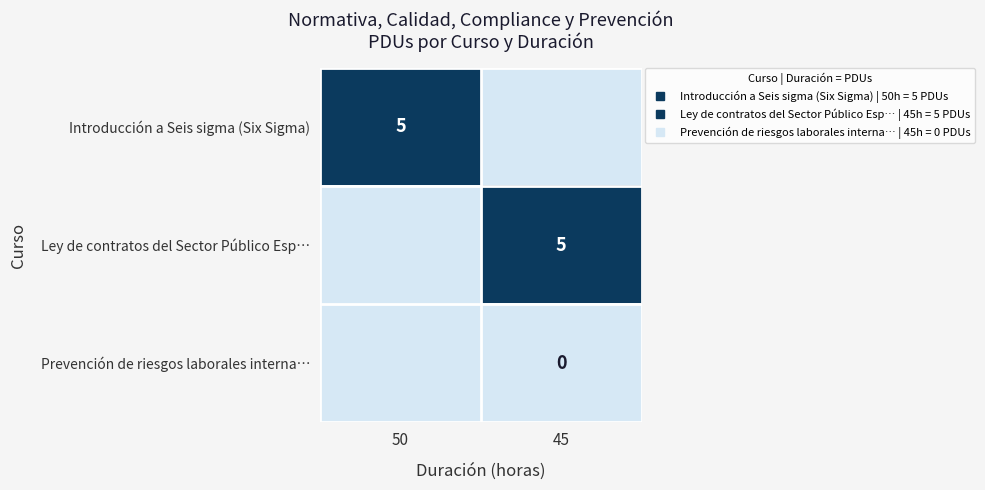

Which label corresponds to the smallest value in the chart?

45